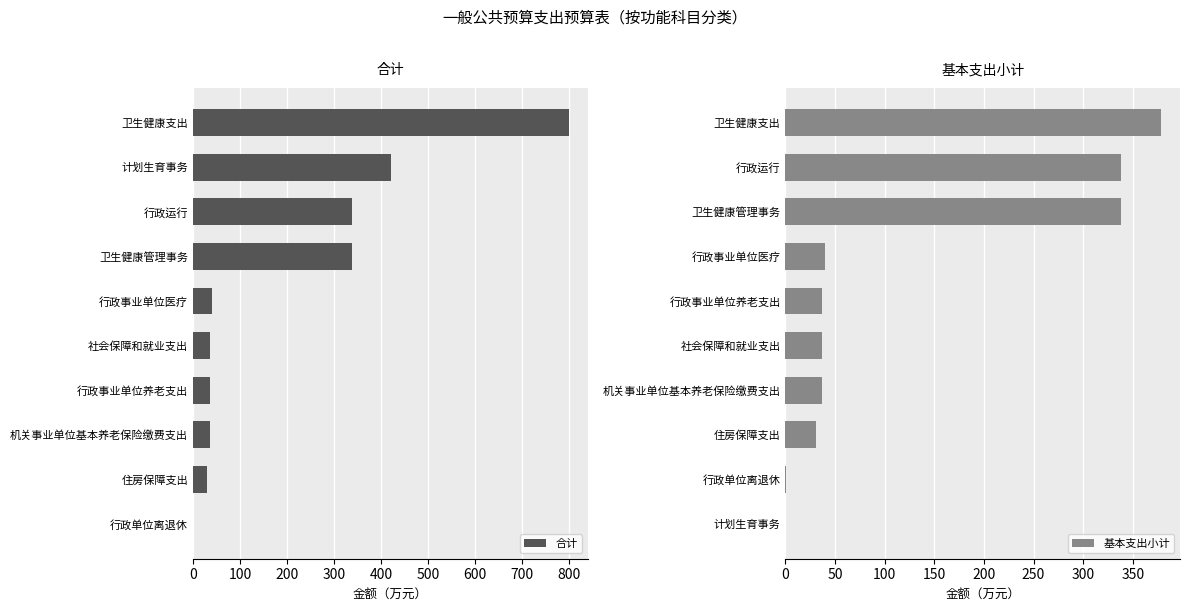

How many distinct data groups are displayed?

2